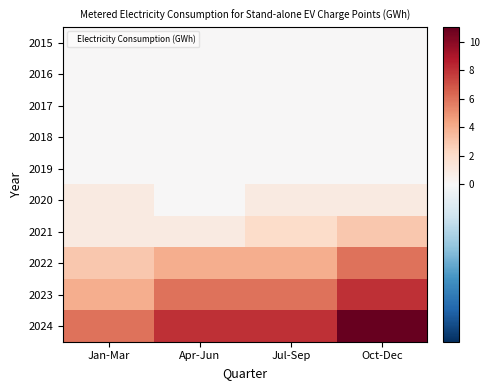

Reading left to right, list all the values displayed in this chart.

2015: Jan-Mar=0	Apr-Jun=0	Jul-Sep=0	Oct-Dec=0
2016: Jan-Mar=0	Apr-Jun=0	Jul-Sep=0	Oct-Dec=0
2017: Jan-Mar=0	Apr-Jun=0	Jul-Sep=0	Oct-Dec=0
2018: Jan-Mar=0	Apr-Jun=0	Jul-Sep=0	Oct-Dec=0
2019: Jan-Mar=0	Apr-Jun=0	Jul-Sep=0	Oct-Dec=0
2020: Jan-Mar=1	Apr-Jun=0	Jul-Sep=1	Oct-Dec=1
2021: Jan-Mar=1	Apr-Jun=1	Jul-Sep=2	Oct-Dec=3
2022: Jan-Mar=3	Apr-Jun=4	Jul-Sep=4	Oct-Dec=6
2023: Jan-Mar=4	Apr-Jun=6	Jul-Sep=6	Oct-Dec=8
2024: Jan-Mar=6	Apr-Jun=8	Jul-Sep=8	Oct-Dec=11